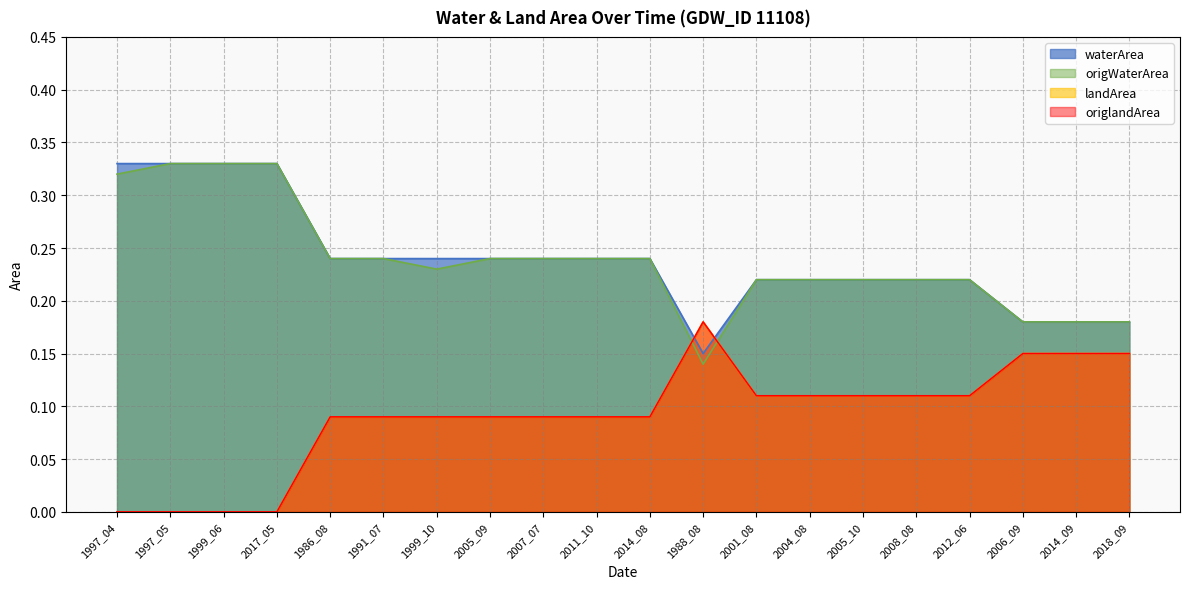

Which series changed the most between 1997_05 and 2012_06?

waterArea